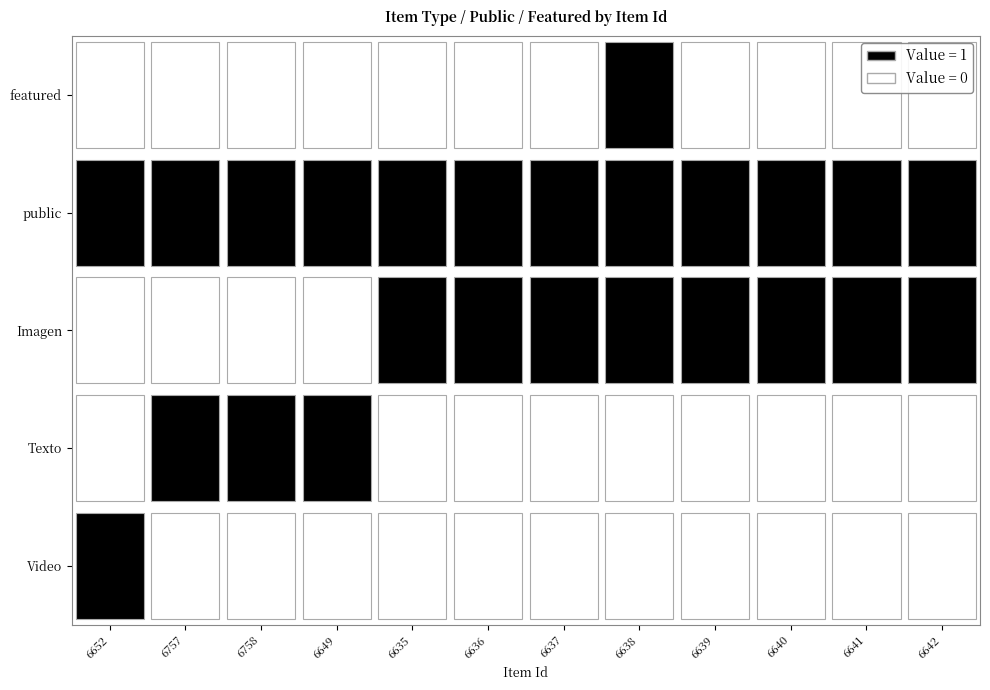

Reading left to right, list all the values displayed in this chart.

Video: 1	0	0	0	0	0	0	0	0	0	0	0
Texto: 0	1	1	1	0	0	0	0	0	0	0	0
Imagen: 0	0	0	0	1	1	1	1	1	1	1	1
public: 1	1	1	1	1	1	1	1	1	1	1	1
featured: 0	0	0	0	0	0	0	1	0	0	0	0